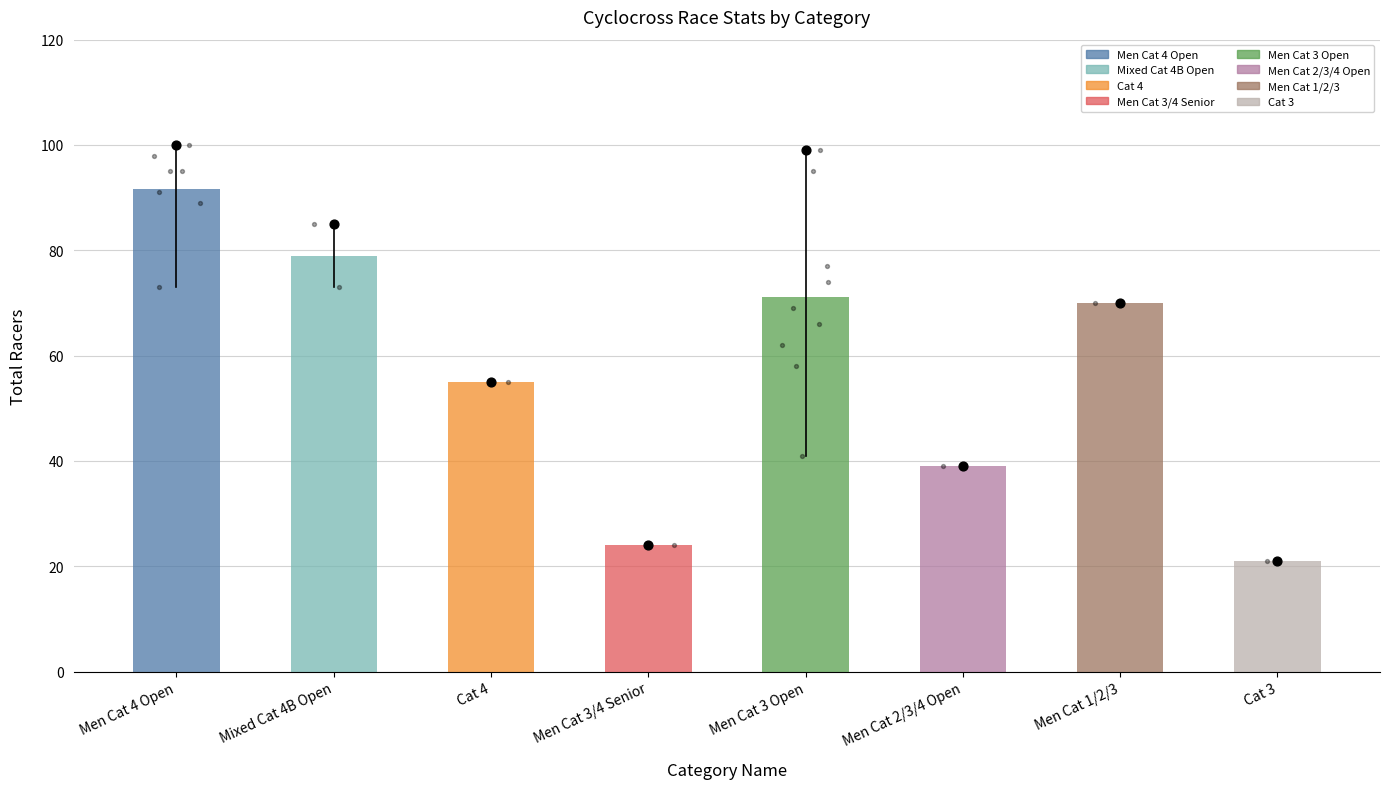

Between 7 and 3, which is larger?

3